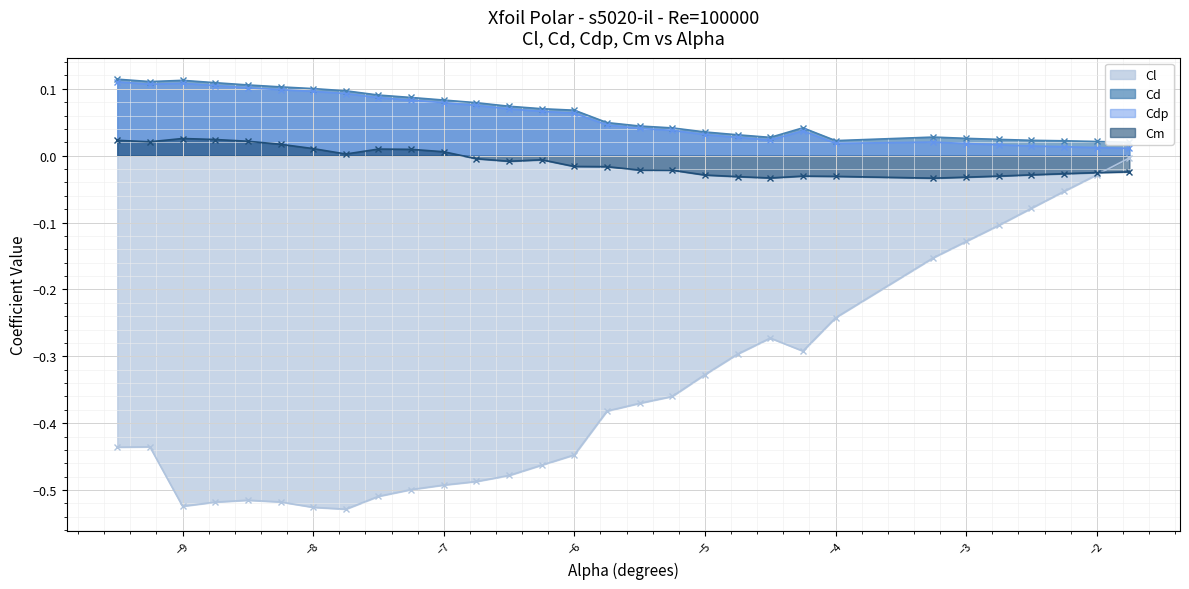

How many values in Cm are above zero?

11